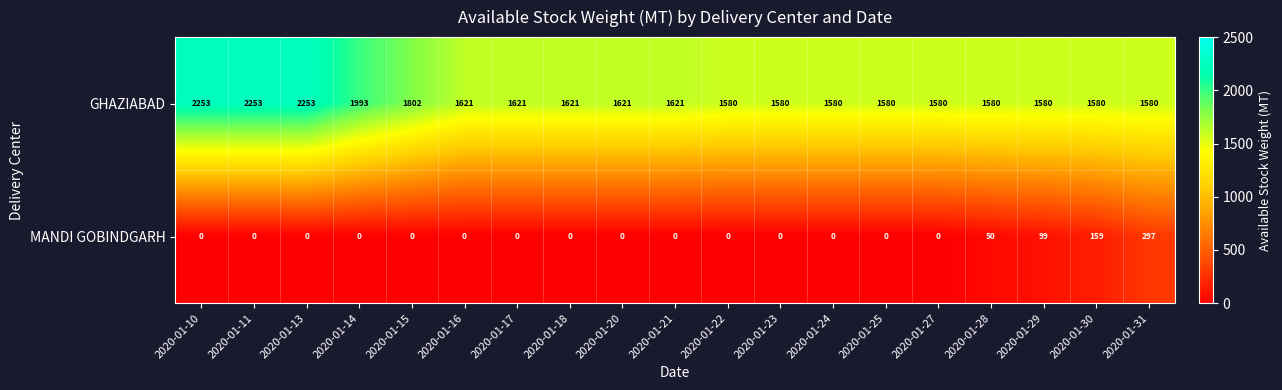

The MANDI GOBINDGARH series shows 0 at 2020-01-11. True or false?

True